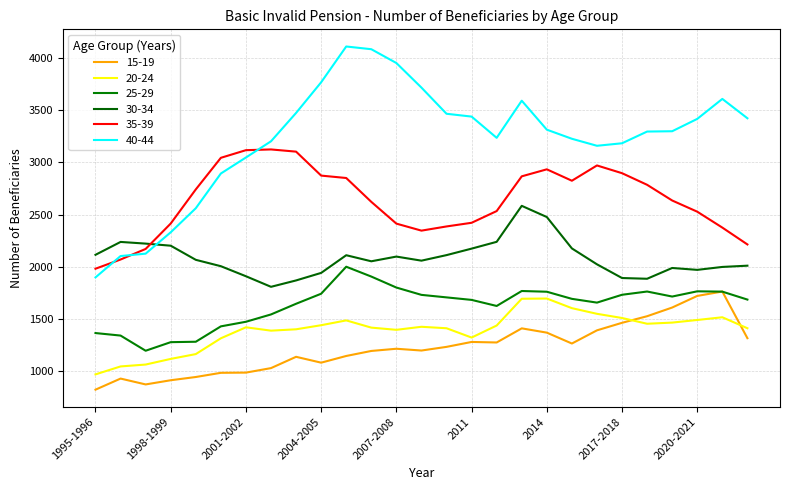

What is the difference between the maximum and minimum values in the 40-44 series?

2207